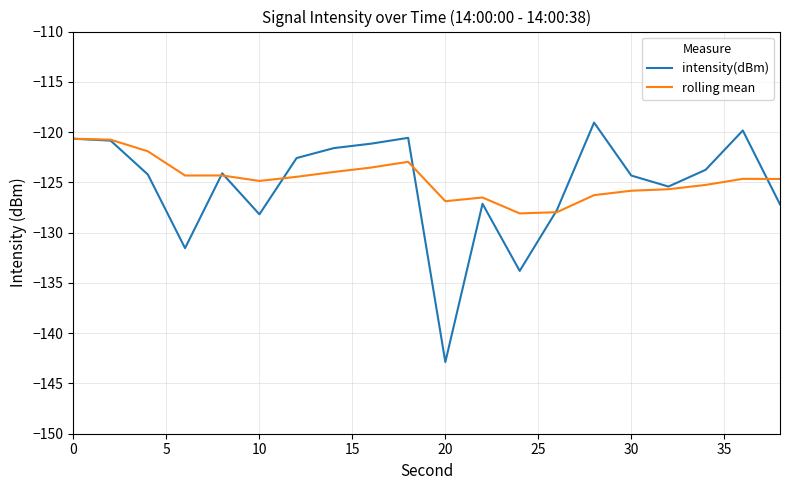

What is the maximum value shown in the chart?

-119.1